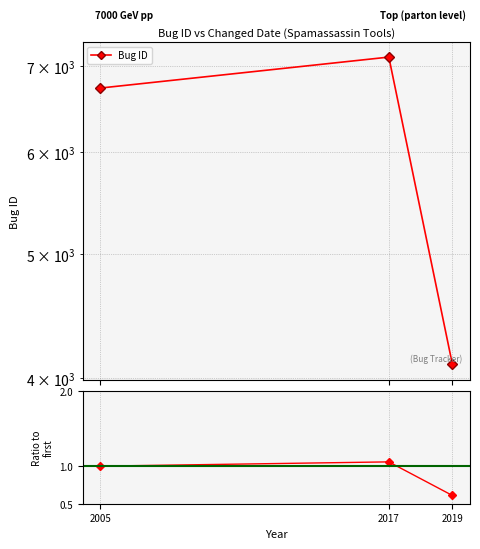

True or false: Bug ID has a value of 12738.6 at 2017.

False